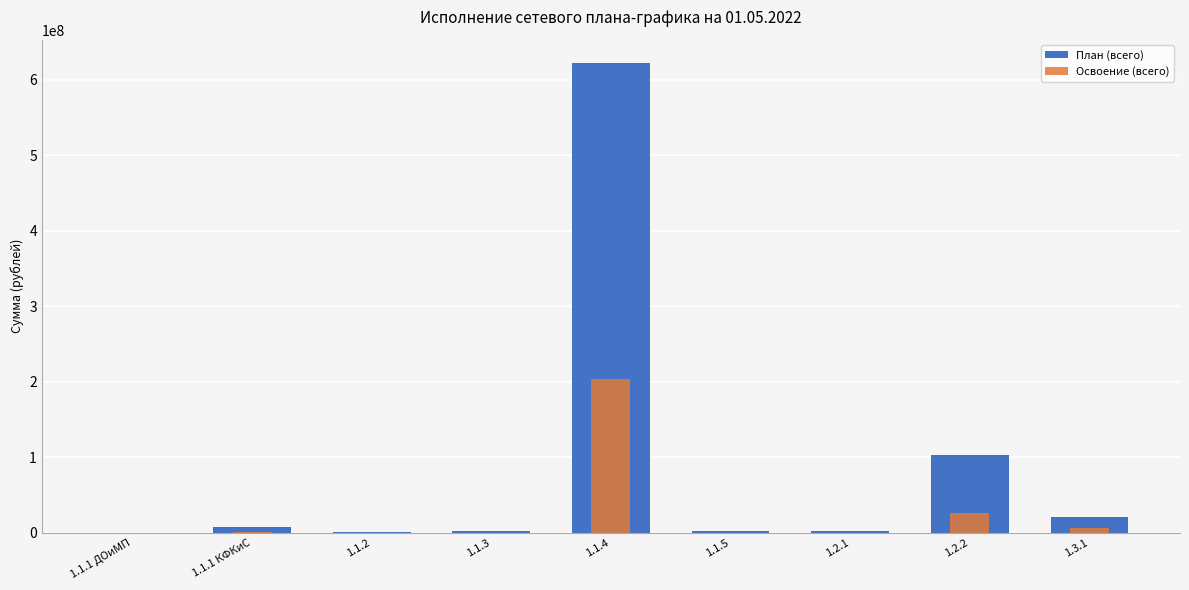

What is the label of the 9th bar from the right?

1.1.1 ДОиМП